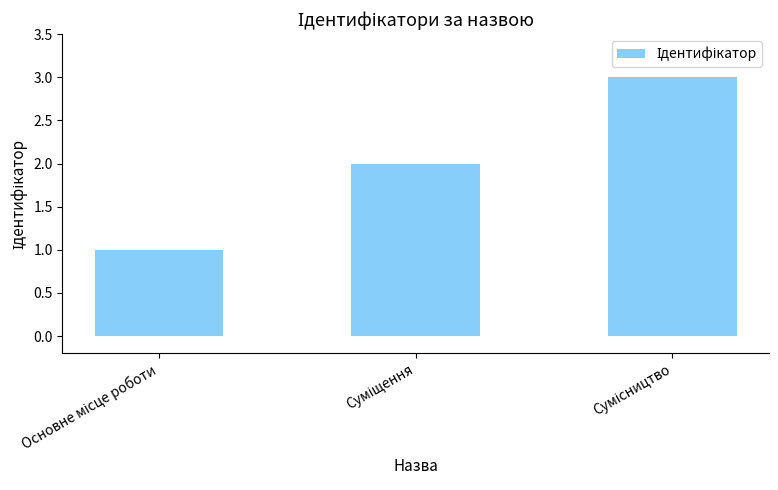

Are the bars horizontal?

No